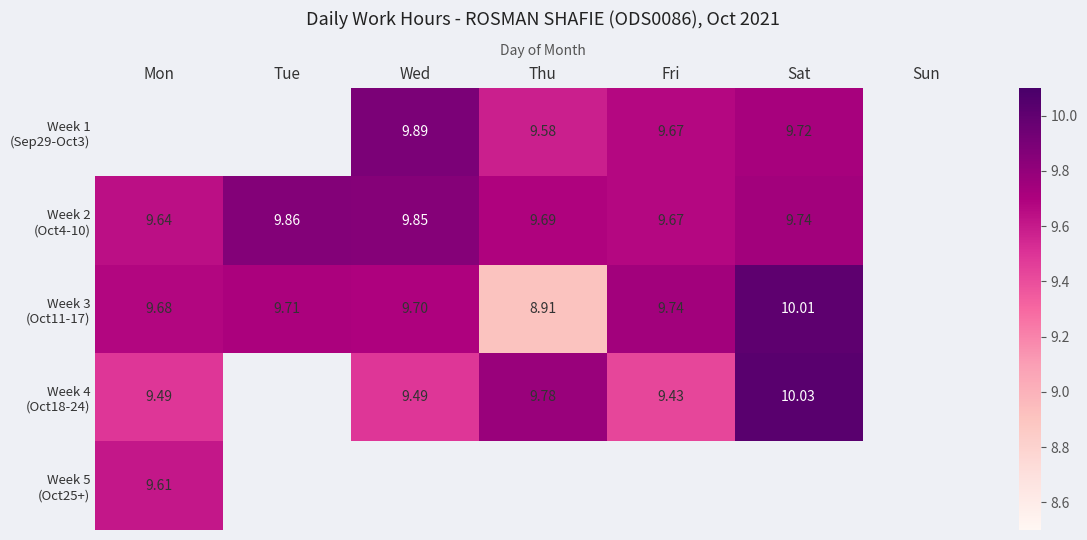

Rank the series at Wed from lowest to highest value.

Week 4 (Oct18-24), Week 5 (Oct25+), Week 3 (Oct11-17), Week 2 (Oct4-10), Week 1 (Sep29-Oct3)